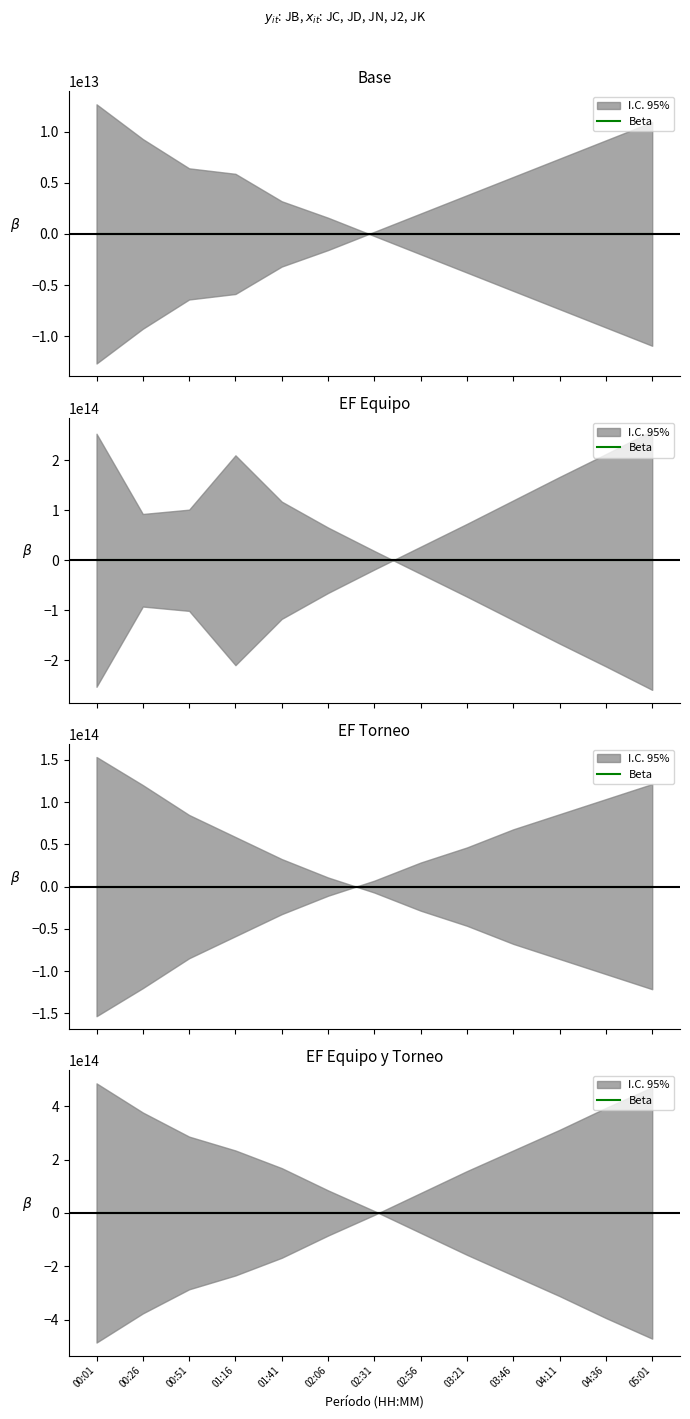

List the labels in order of value, largest first.

00:01, 00:26, 00:51, 01:41, 01:16, 02:06, 02:31, 02:56, 03:21, 03:46, 04:11, 04:36, 05:01